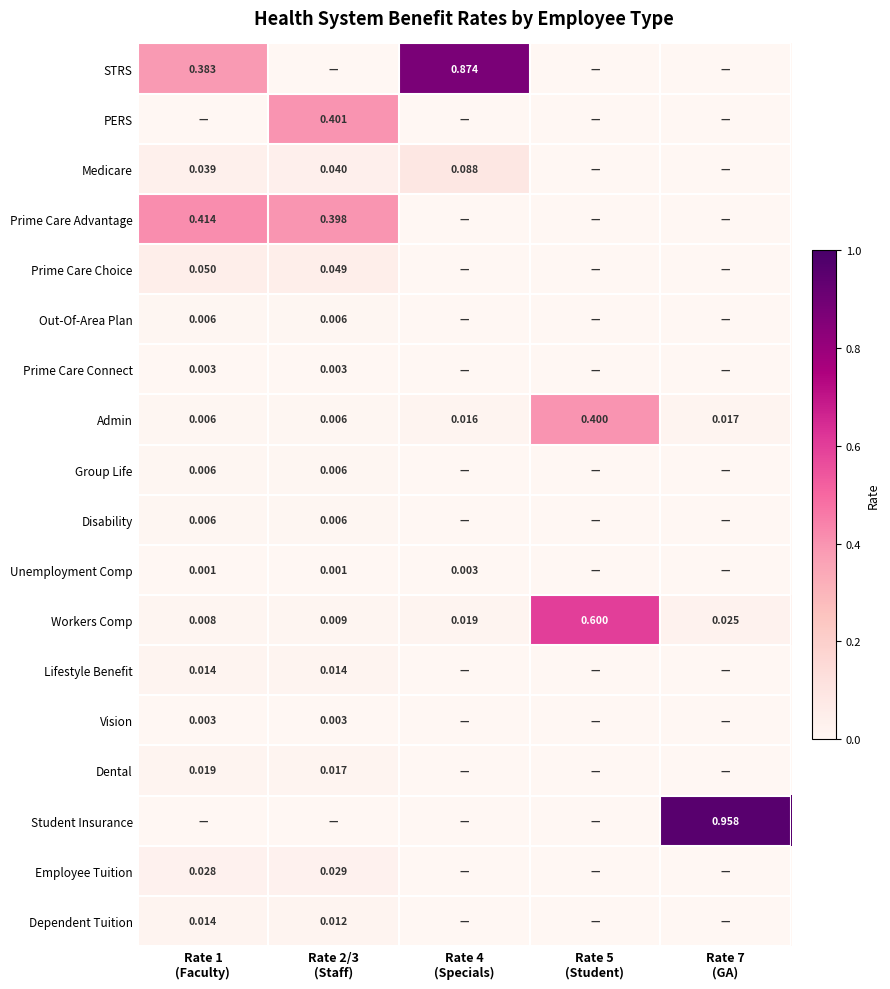

How many values in the Unemployment Comp series exceed 0?

3